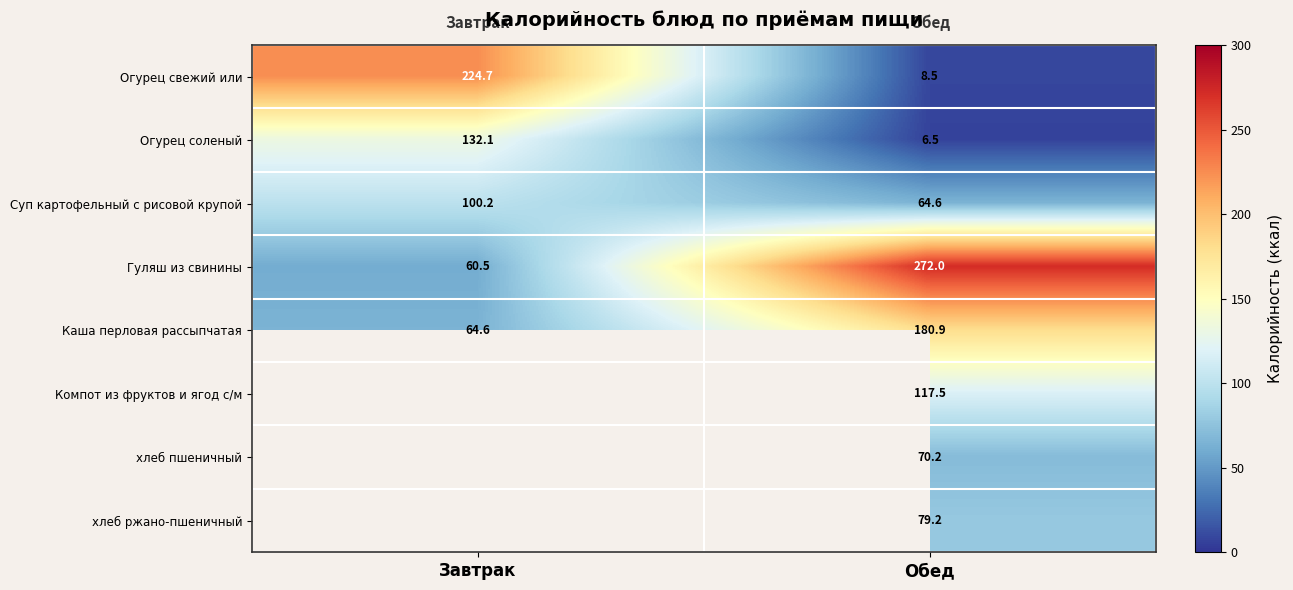

Which category has the highest value in the Огурец соленый series?

Завтрак